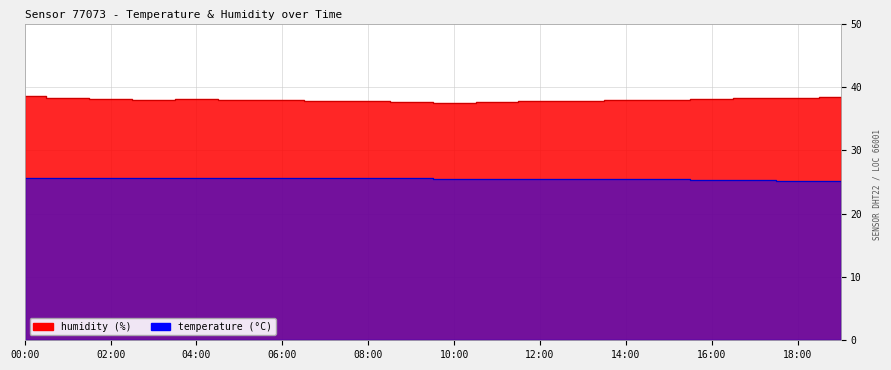

What is the label of the 18th point from the left?

17:00